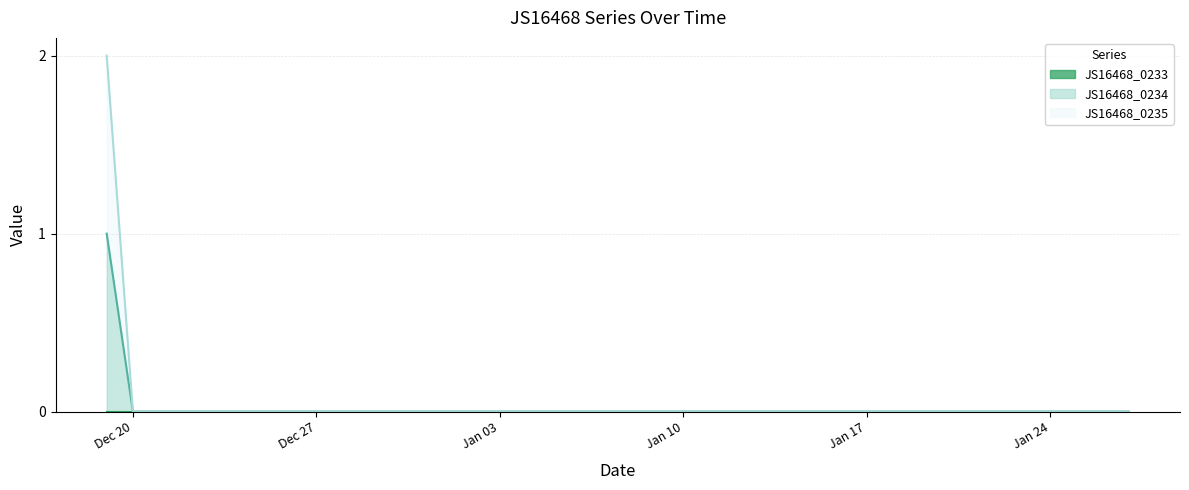

At how many categories does at least one series exceed 0?

1